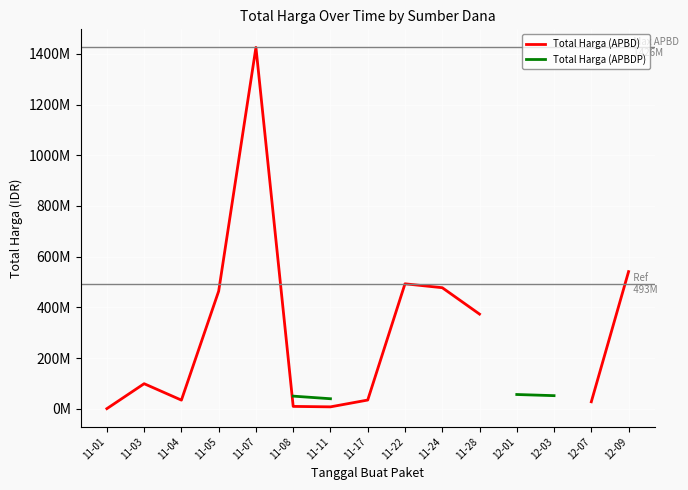

What is the label of the 6th point from the right?

11-24